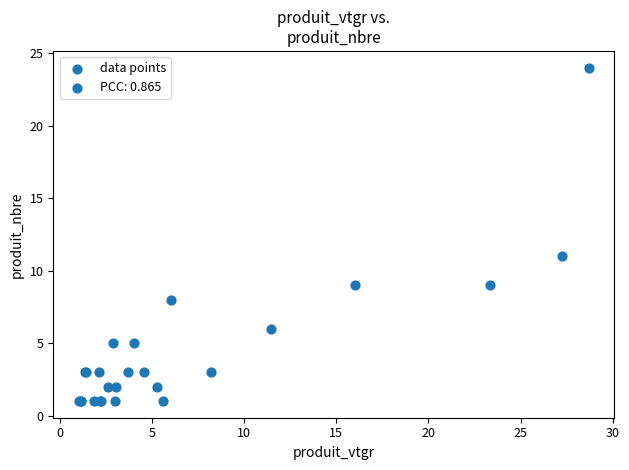

What Y value in the scatter plot is closest to 12?

11